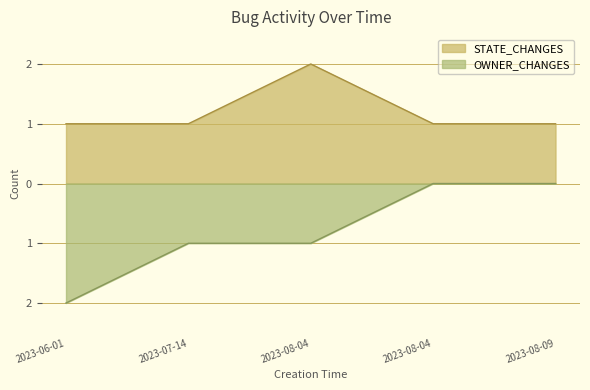

What is the sum of the STATE_CHANGES values at 2023-08-04 and 2023-08-09?

3